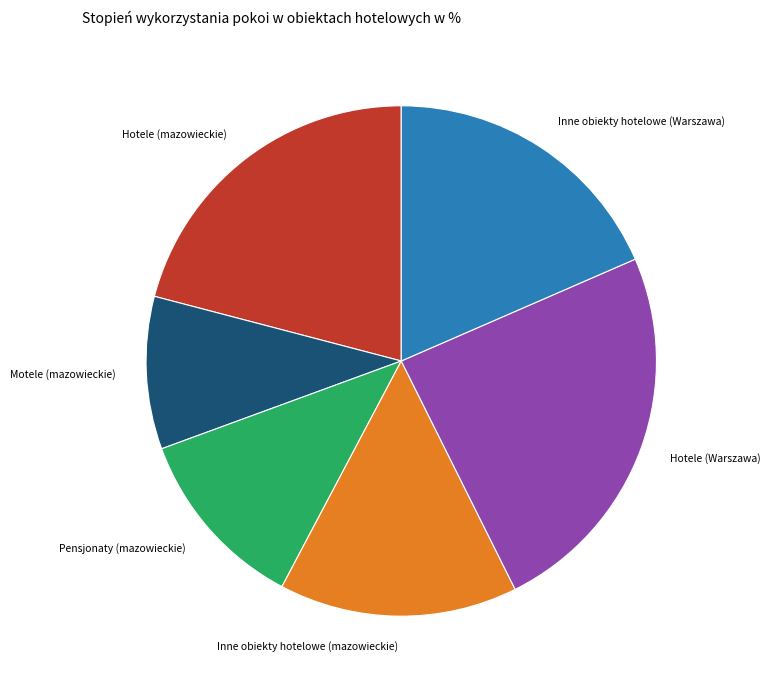

How many segments does this pie chart have?

6